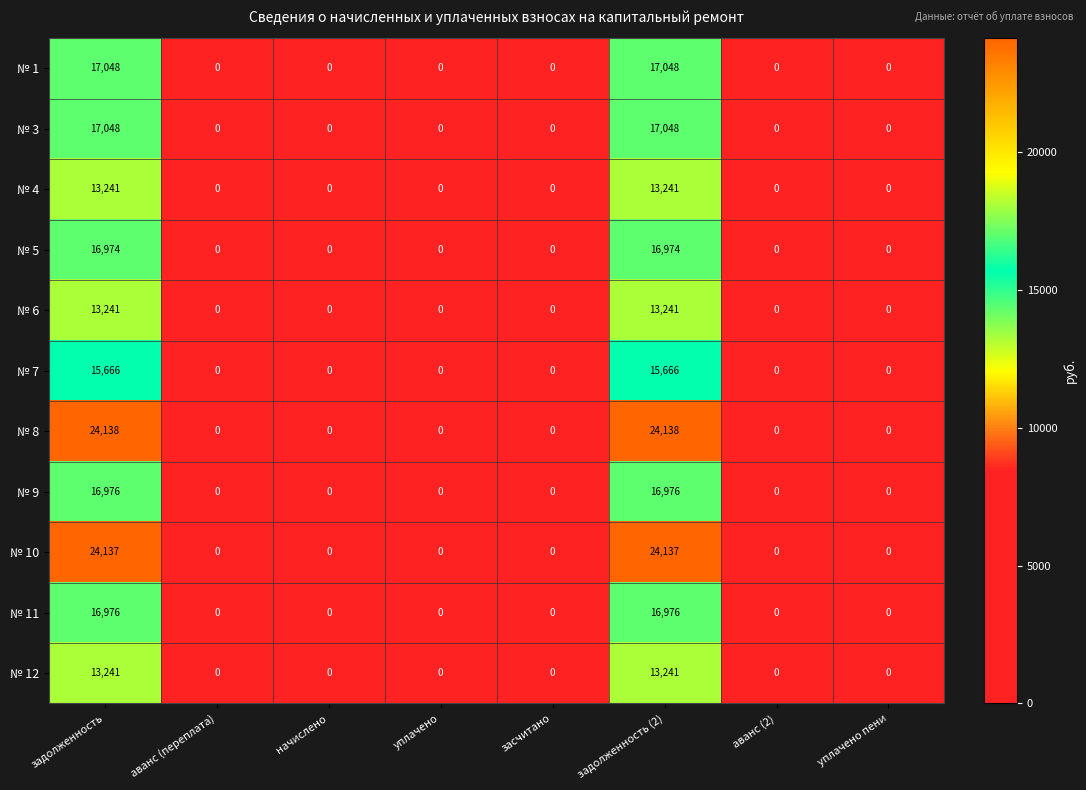

Between задолженность (2) and аванс (2), which series saw the biggest shift?

№ 8